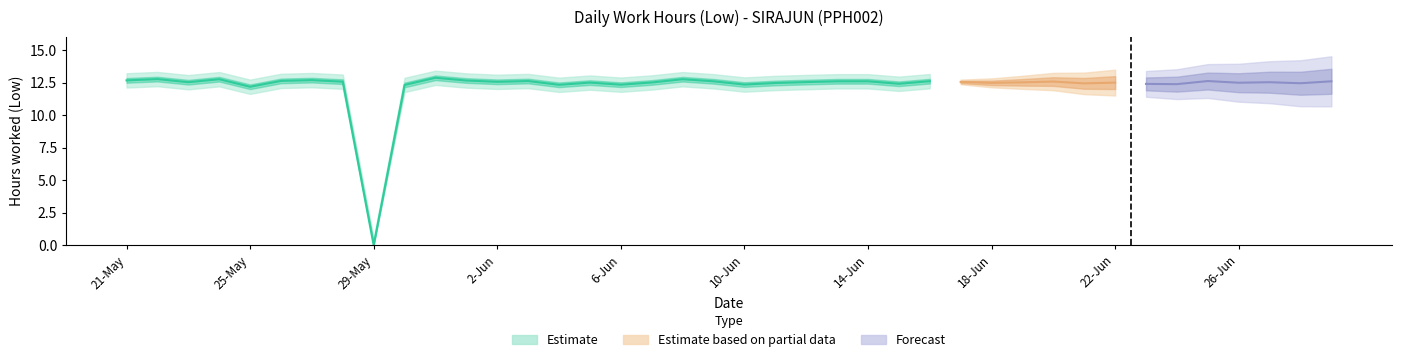

Which has a higher value, 20-Jun or 25-Jun?

25-Jun